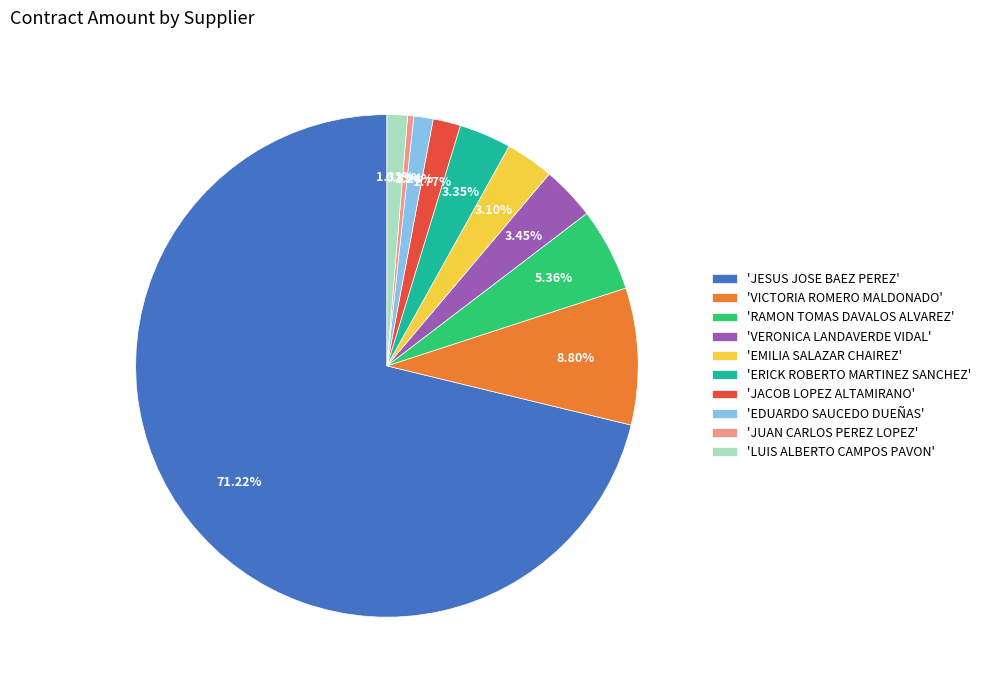

Approximately how many times larger is the value at 'ERICK ROBERTO MARTINEZ SANCHEZ' compared to 'RAMON TOMAS DAVALOS ALVAREZ'?

0.6